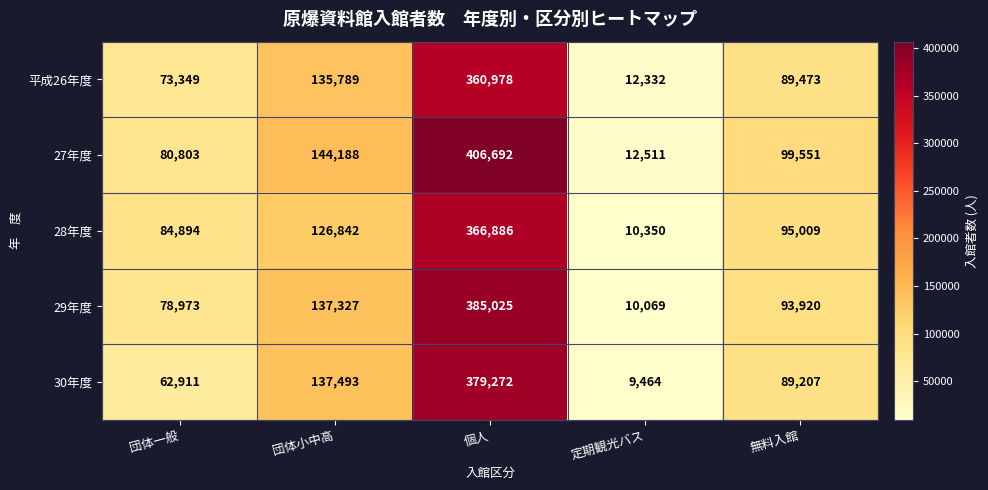

What is the maximum value shown in the chart?

406692